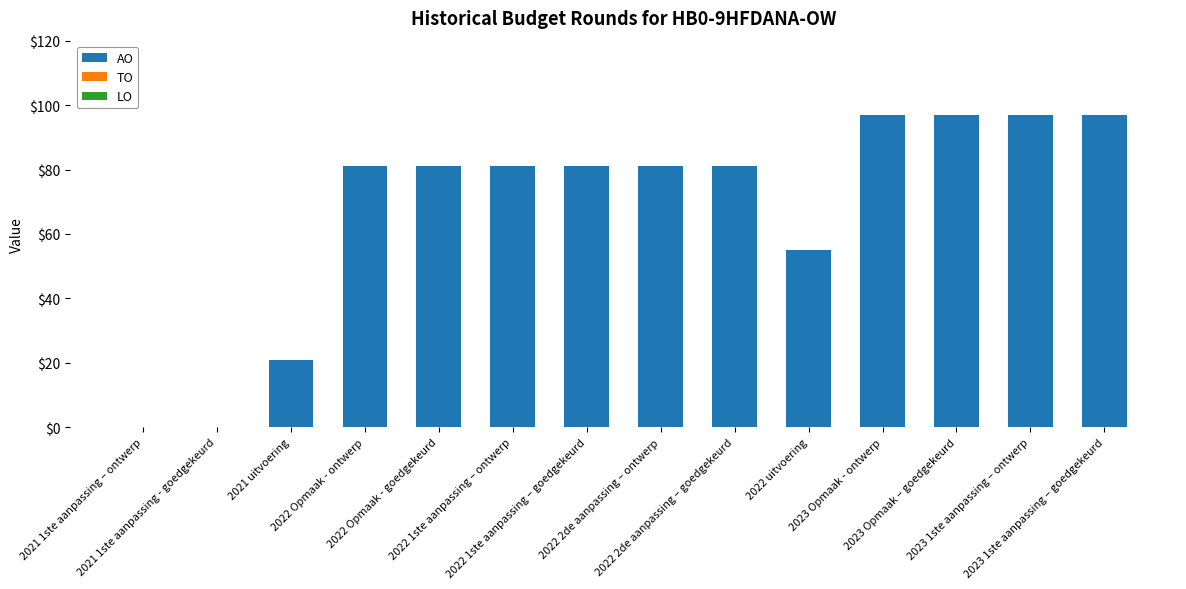

What is the greatest value displayed?

97